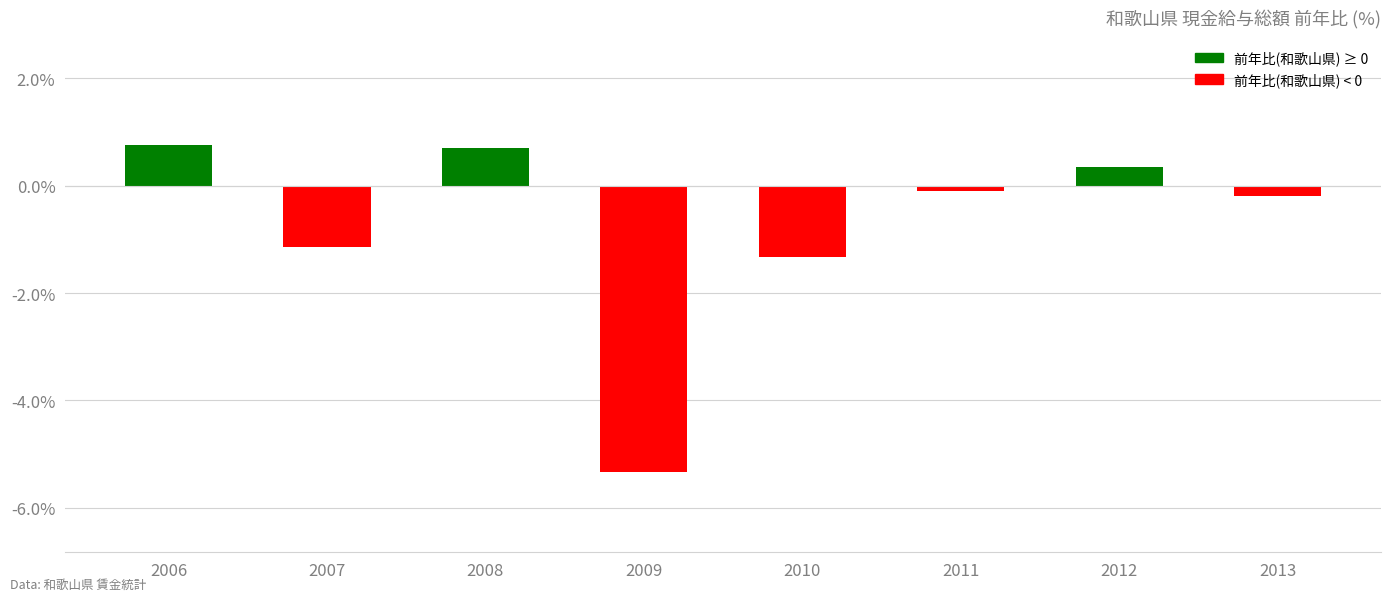

What is the sum of all values?

-6.3